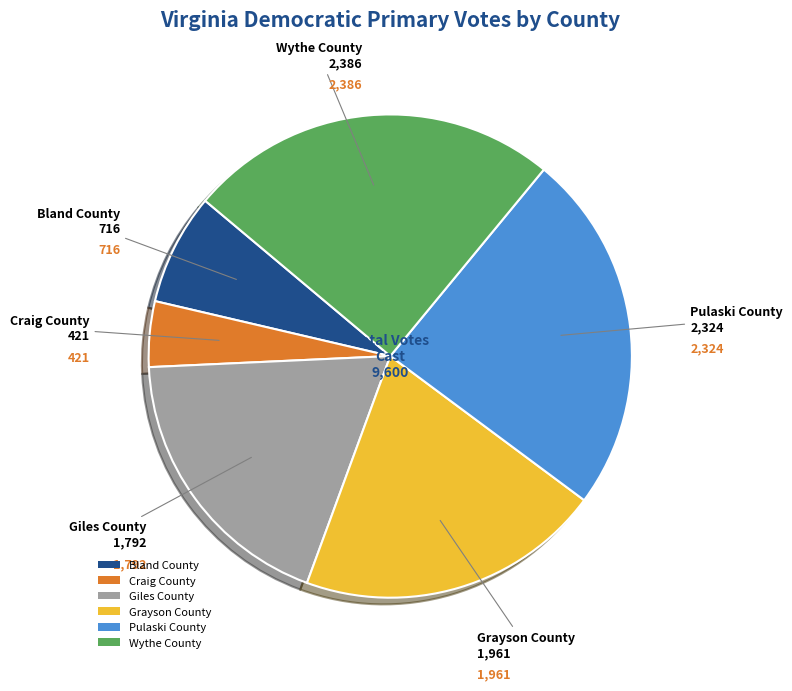

Count the number of slices in the pie.

6